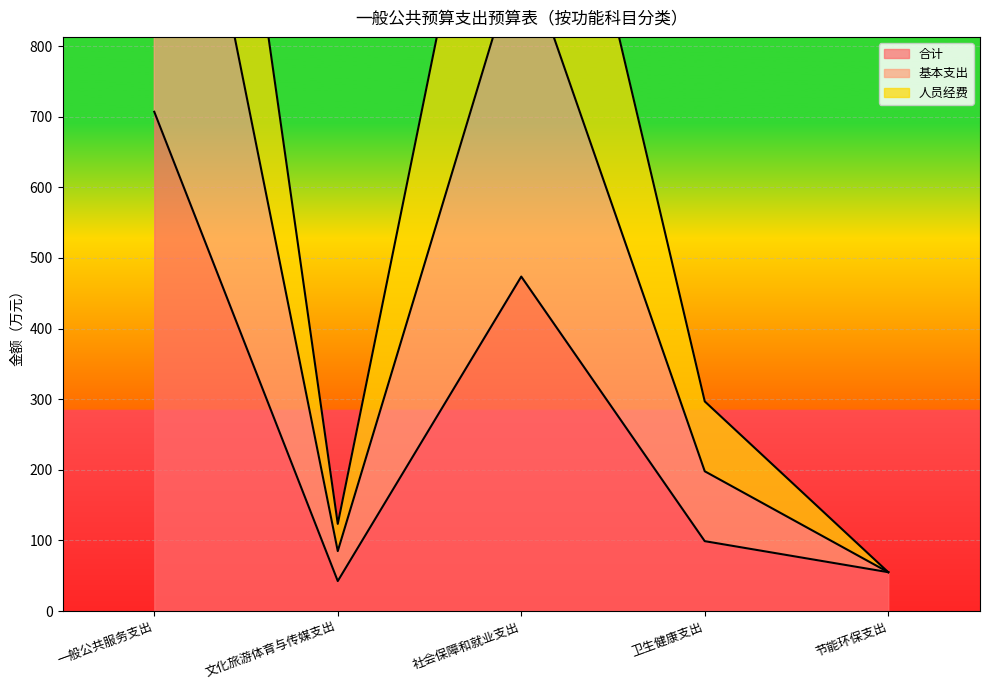

What is the label of the 2nd point from the left?

文化旅游体育与传媒支出